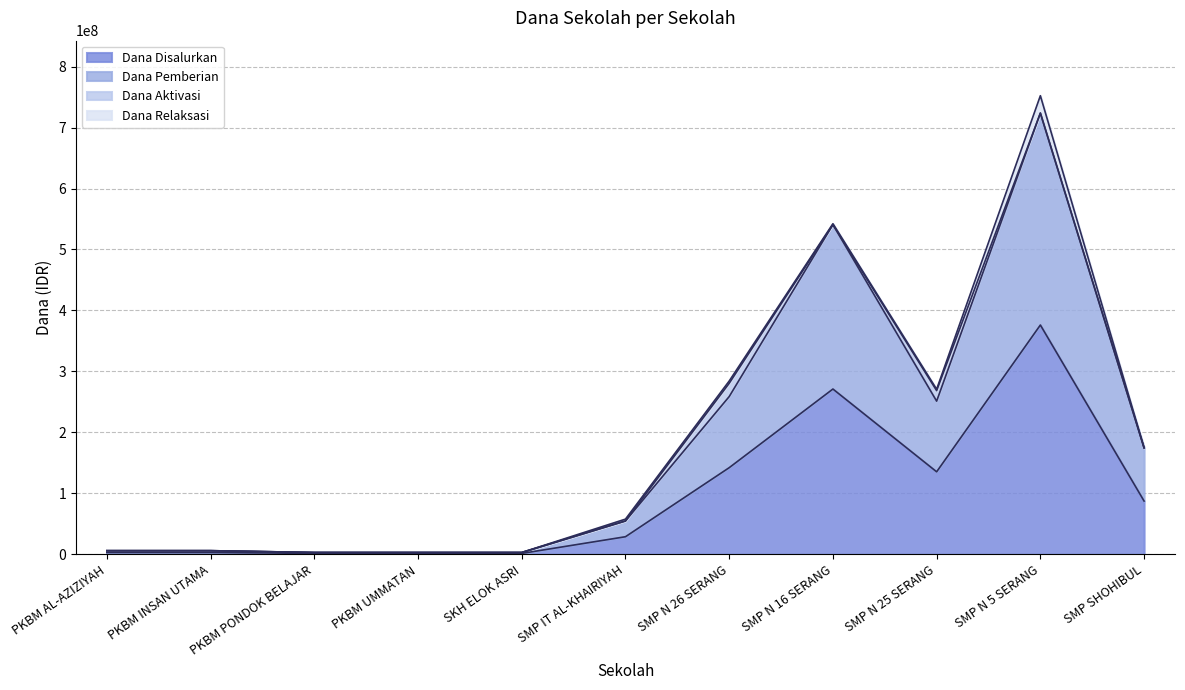

The value of Dana Pemberian at SMP N 5 SERANG is 415118350. True or false?

False